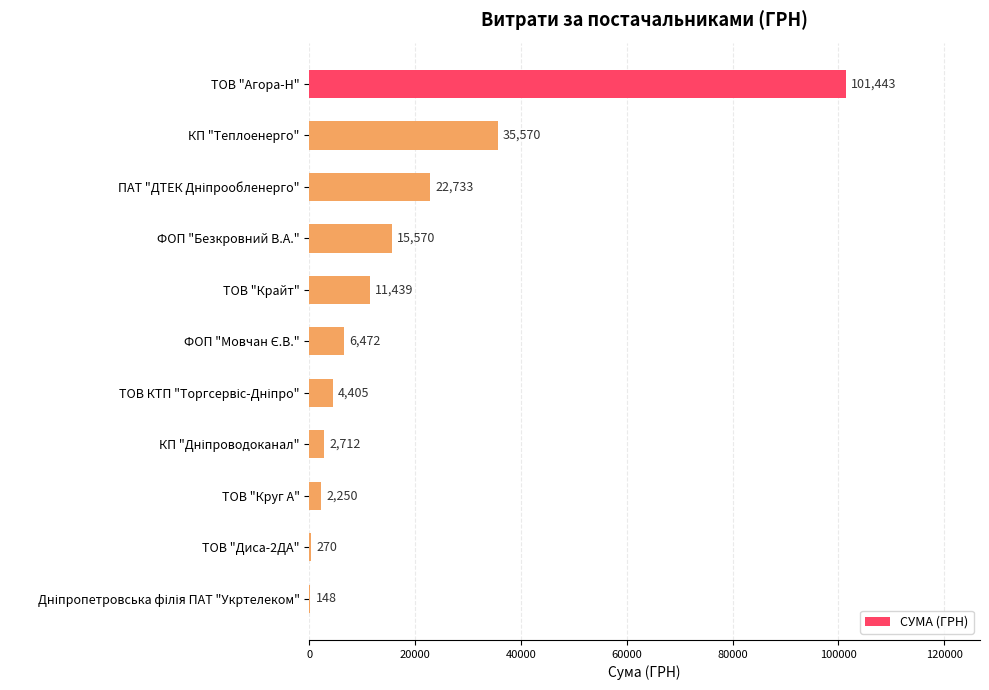

Approximately how many times larger is the value at ФОП "Безкровний В.А." compared to ТОВ "Круг А"?

6.9